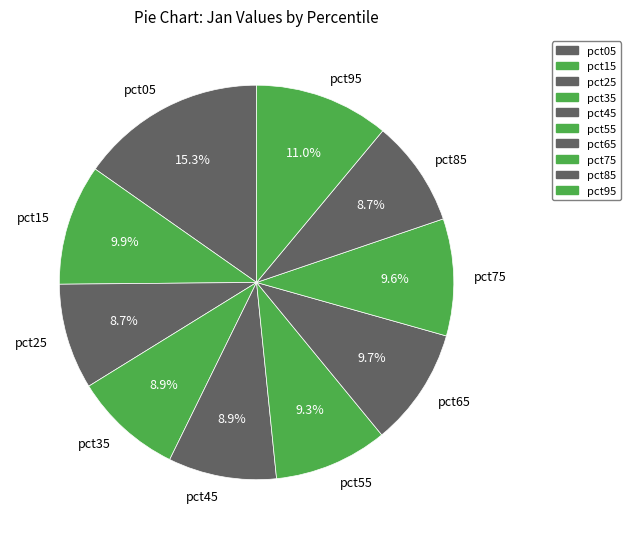

The pct85 slice represents 9% of the pie. True or false?

True